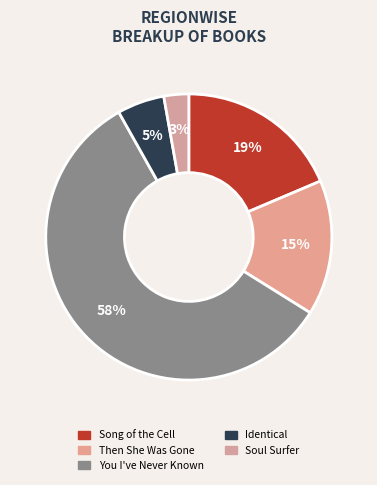

Count the number of slices in the pie.

5